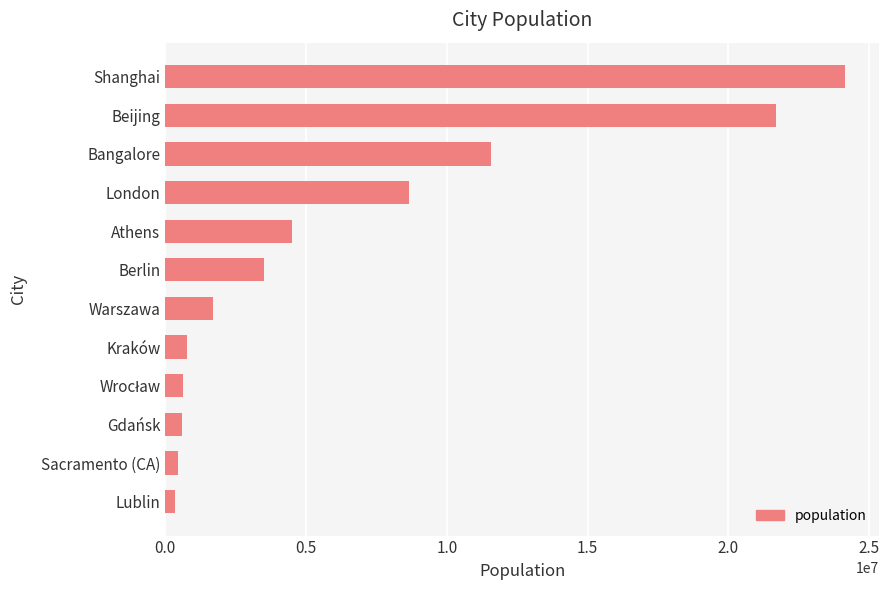

At which category does the chart reach its peak across all series?

Shanghai